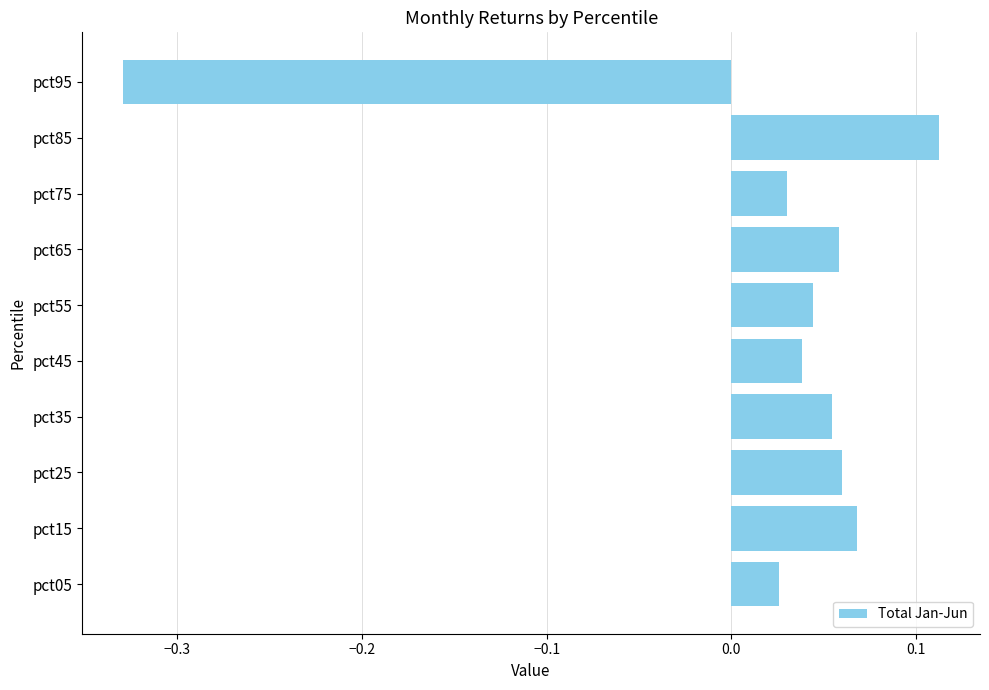

What is the difference between the maximum and minimum values?

0.4